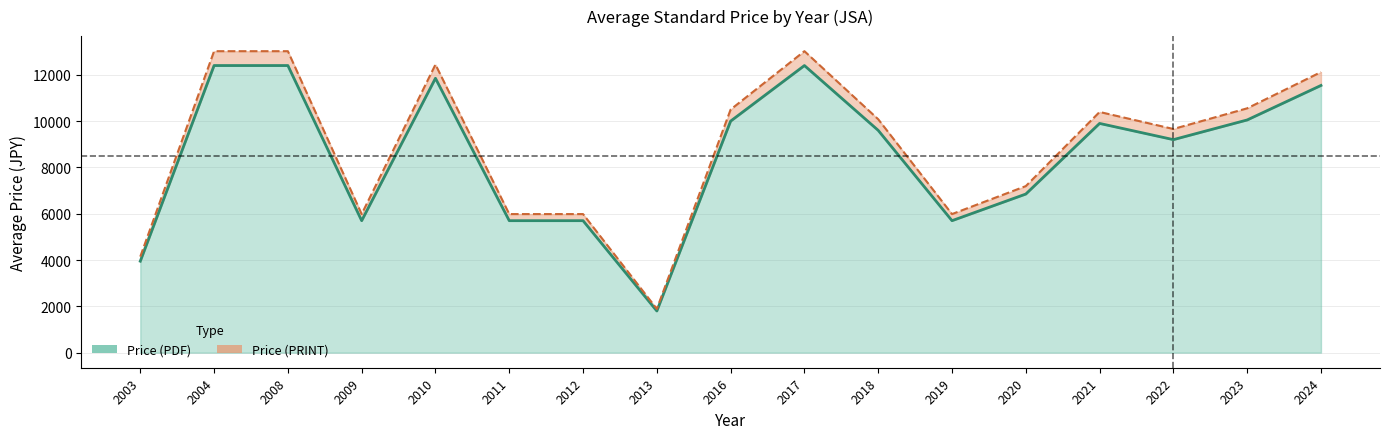

How many series are shown in this chart?

2